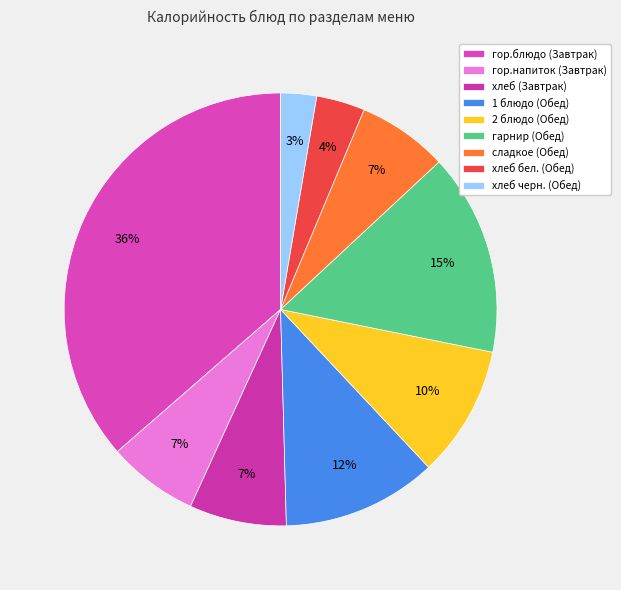

Does гор.блюдо (Завтрак) represent more than half of the total?

No